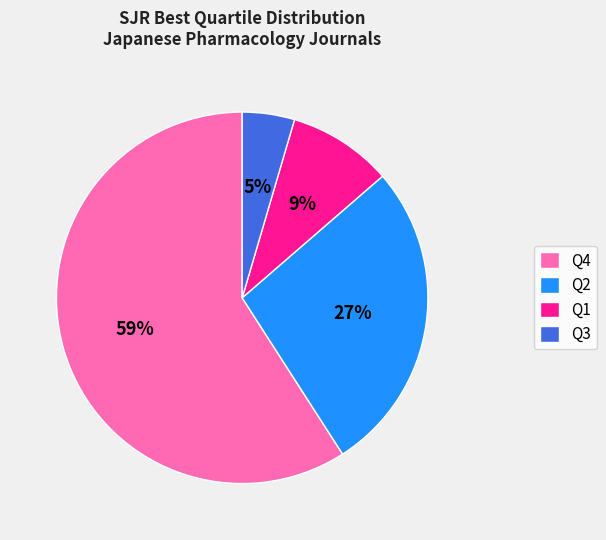

How many segments does this pie chart have?

4